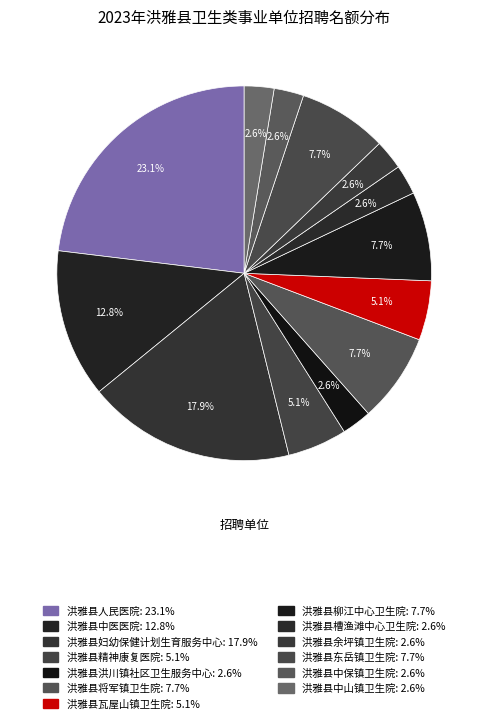

Which has a higher value, 洪雅县柳江中心卫生院 or 洪雅县中医医院?

洪雅县中医医院